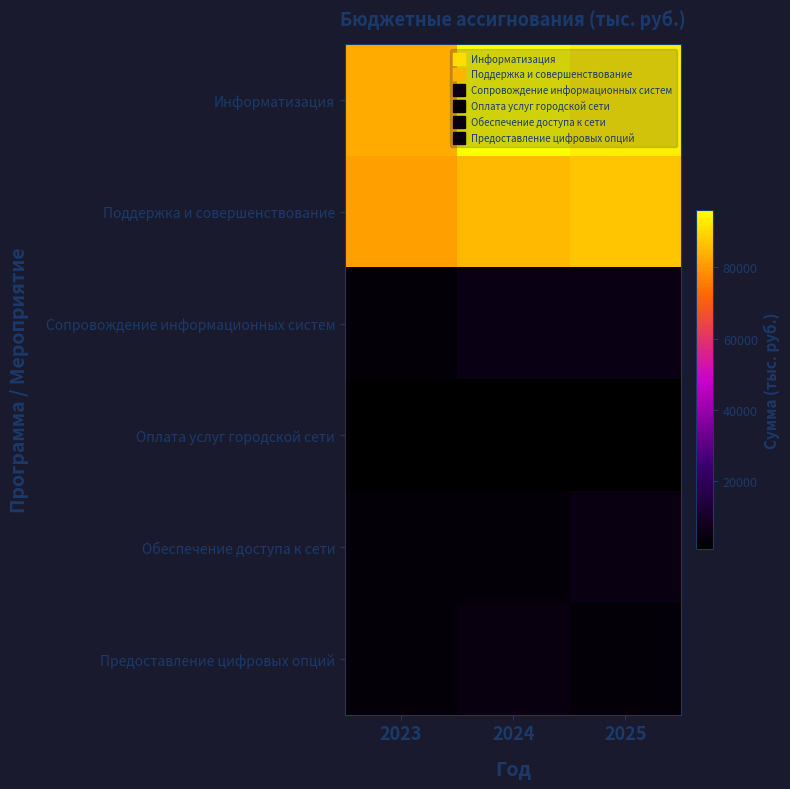

Reading right to left, what are all the values shown in this chart?

Информатизация: 2025=93131	2024=96008	2023=83000
Поддержка и совершенствование: 2025=87081	2024=84958	2023=80950
Сопровождение информационных систем: 2025=5350	2024=5350	2023=3062
Оплата услуг городской сети: 2025=1100	2024=1100	2023=1000
Обеспечение доступа к сети: 2025=4961	2024=2910	2023=3090
Предоставление цифровых опций: 2025=3100	2024=4430	2023=3011